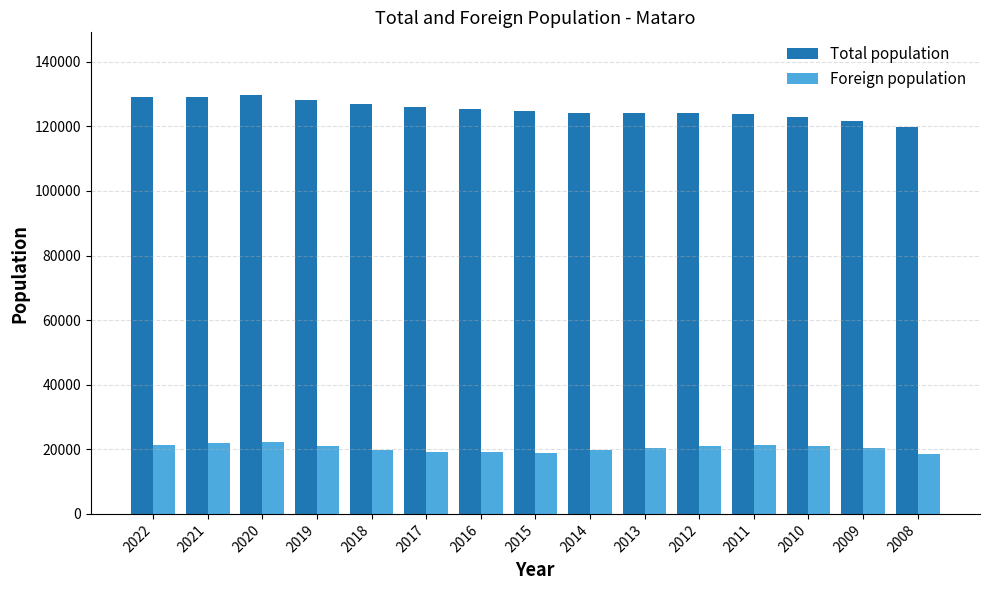

What is the difference between the highest and lowest values at 2008?

101148